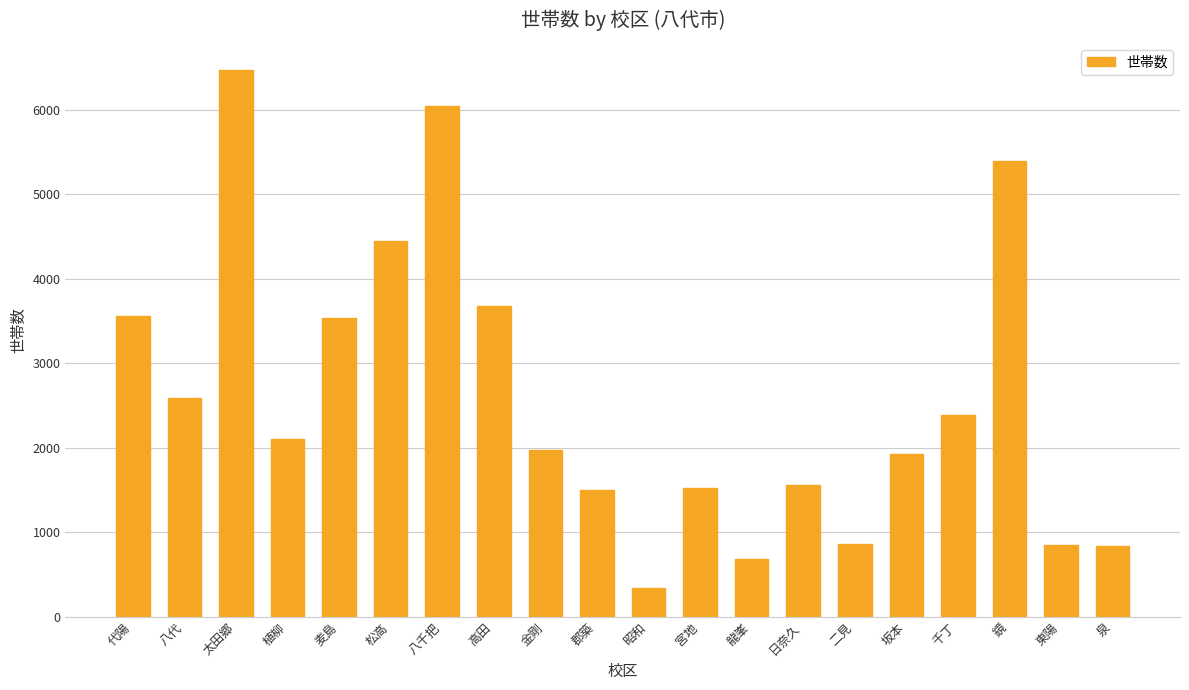

What is the smallest value displayed?

339